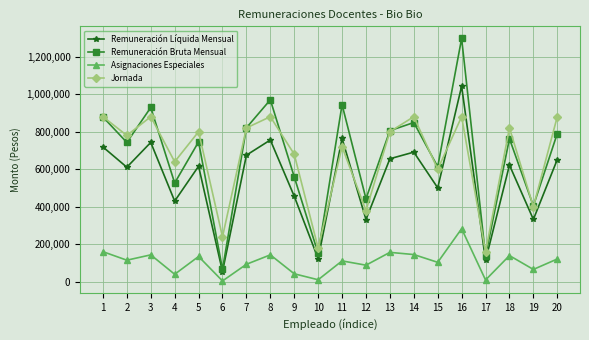

How many data points in Remuneración Bruta Mensual are less than 762889?

10